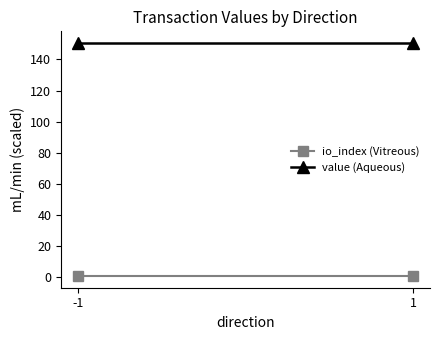

What is the value of the io_index (Vitreous) point at the 2nd from the left?

0.5